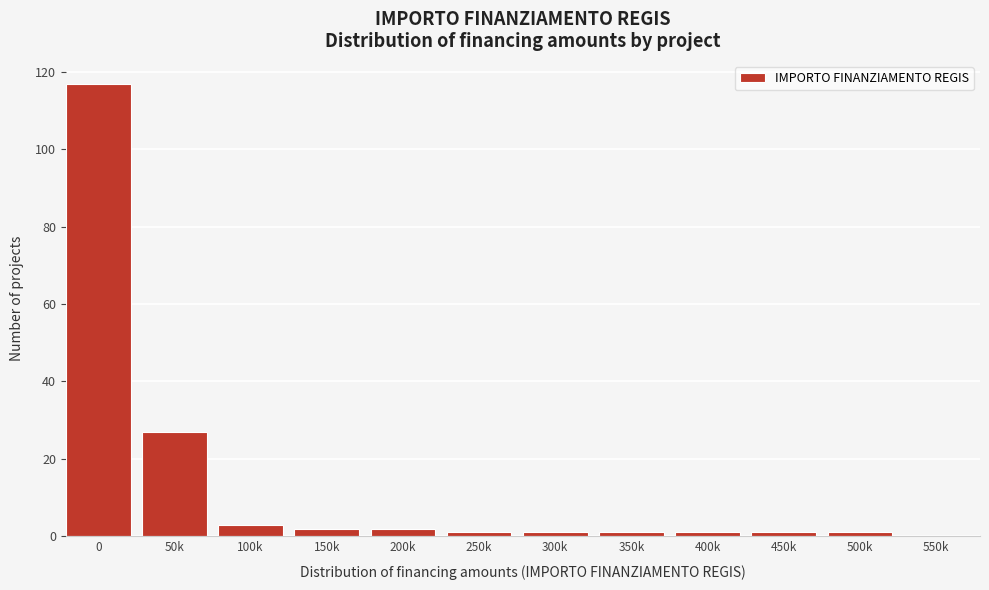

The value at 0 is 198. True or false?

False